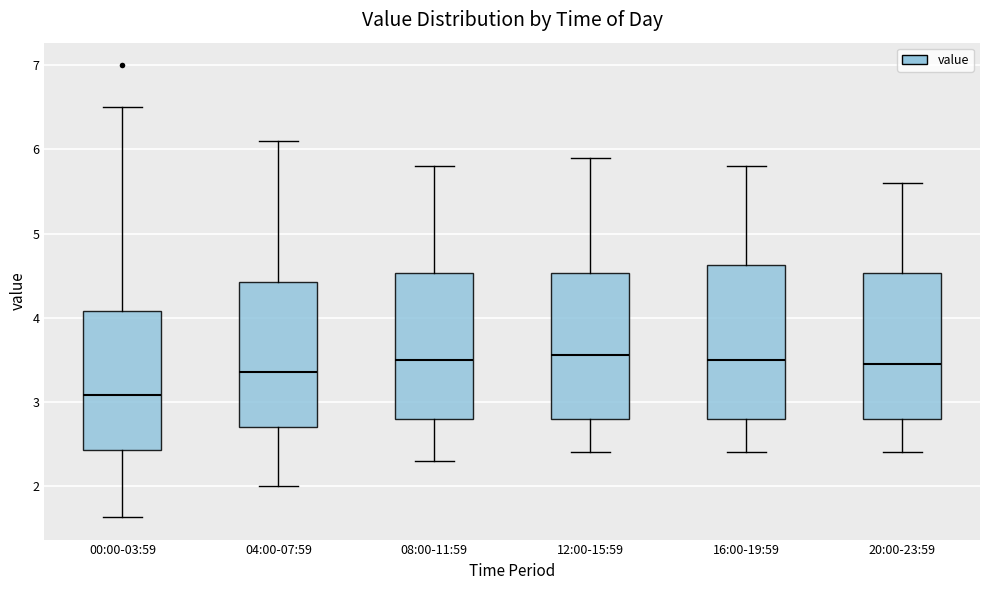

Which box's median line is the lowest?

00:00-03:59